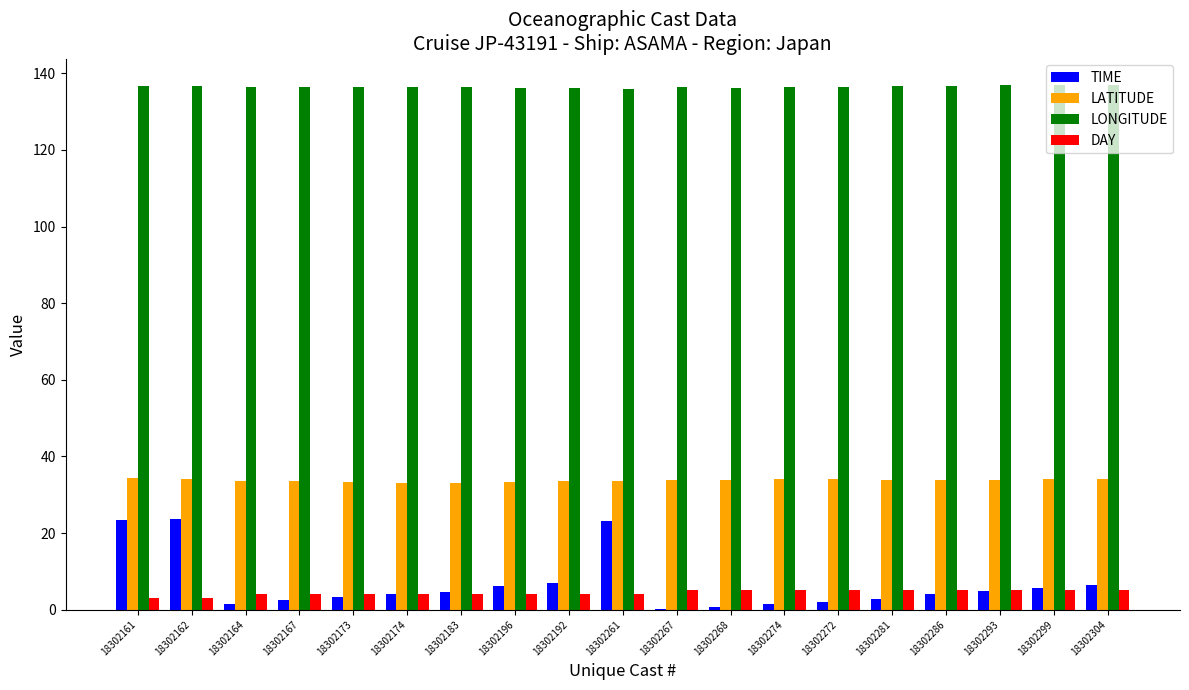

What is the sum of the DAY values at 18302293 and 18302286?

10.0